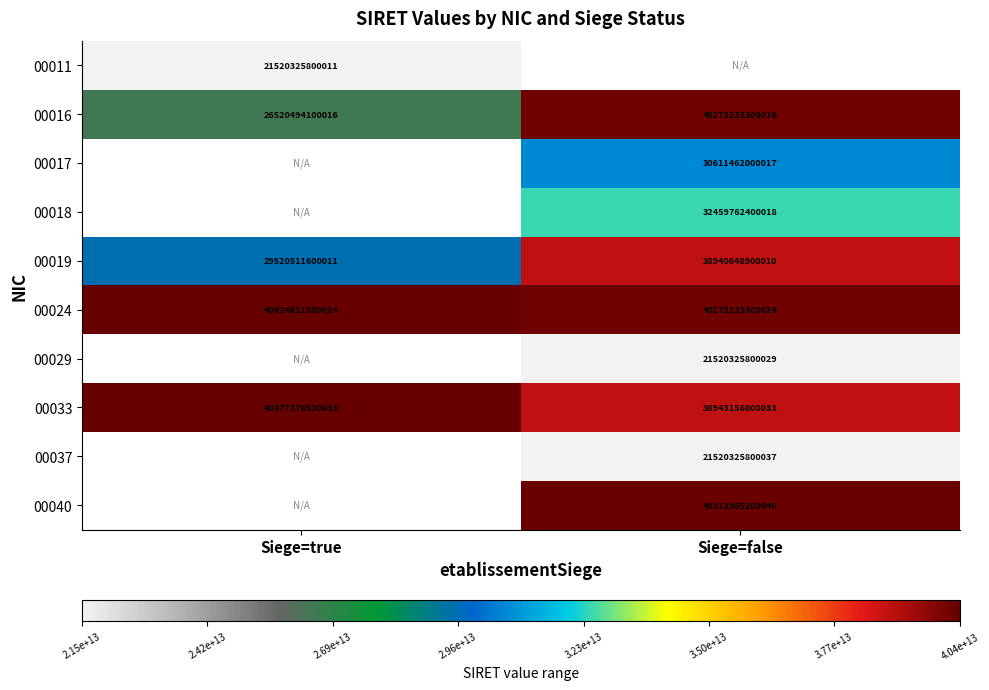

At how many categories does at least one series exceed 22271479574392?

2